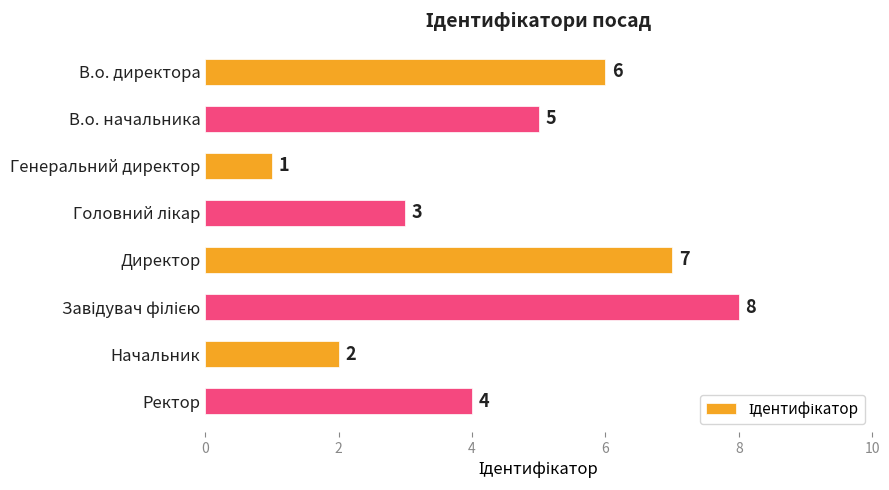

What position from the bottom is Директор?

4